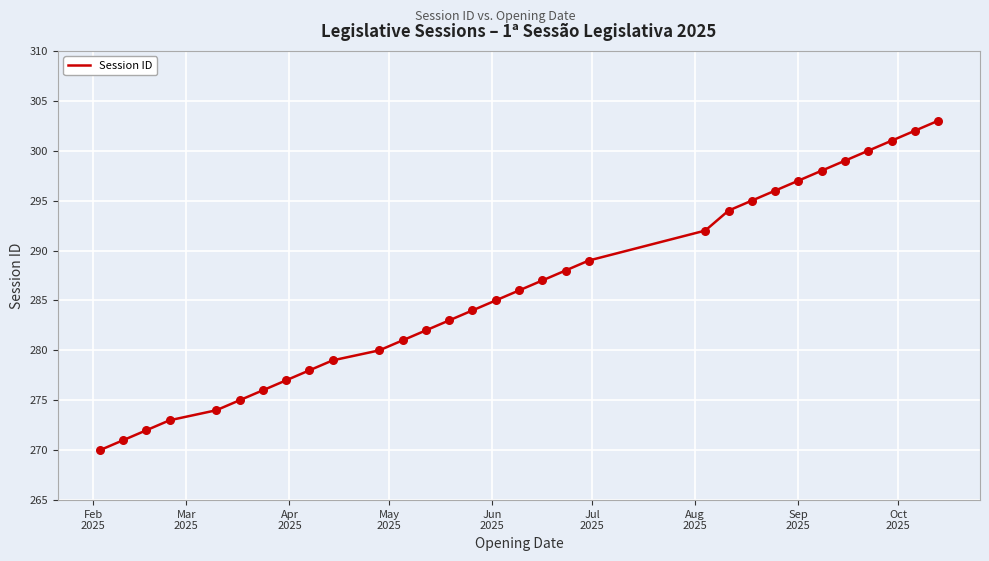

What is the maximum value shown in the chart?

303